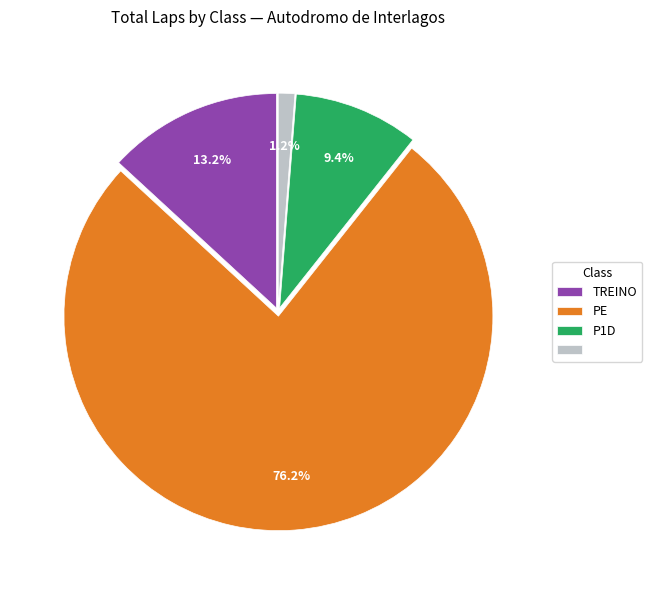

Is there any slice that represents more than half of the pie?

Yes